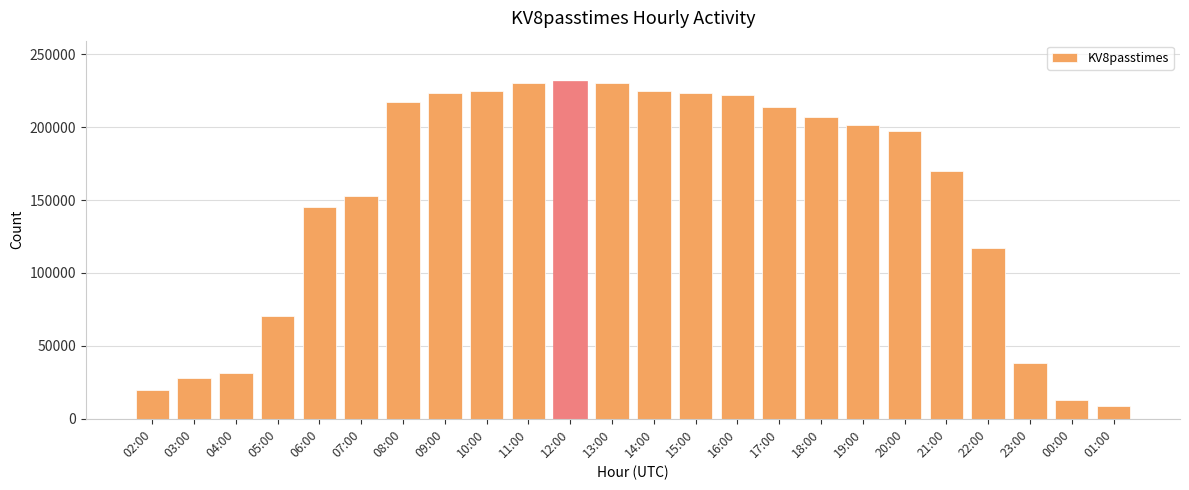

Count the number of categories in the chart.

24